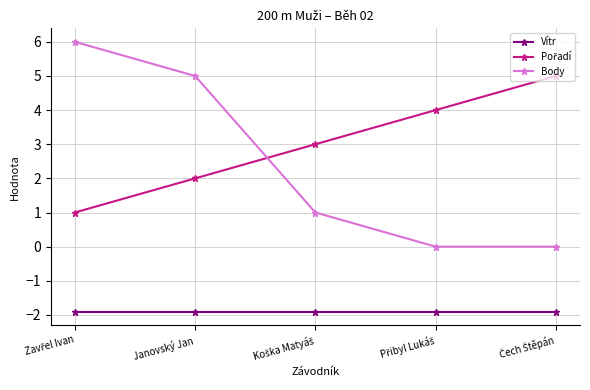

What is the sum of all Vítr values?

-9.5